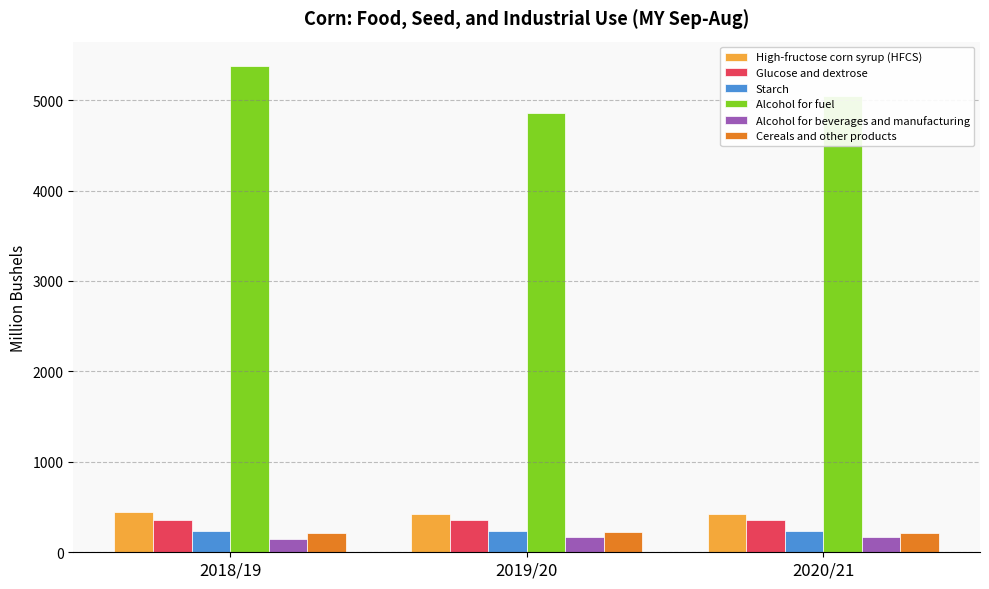

What is the maximum value shown in the chart?

5378.0